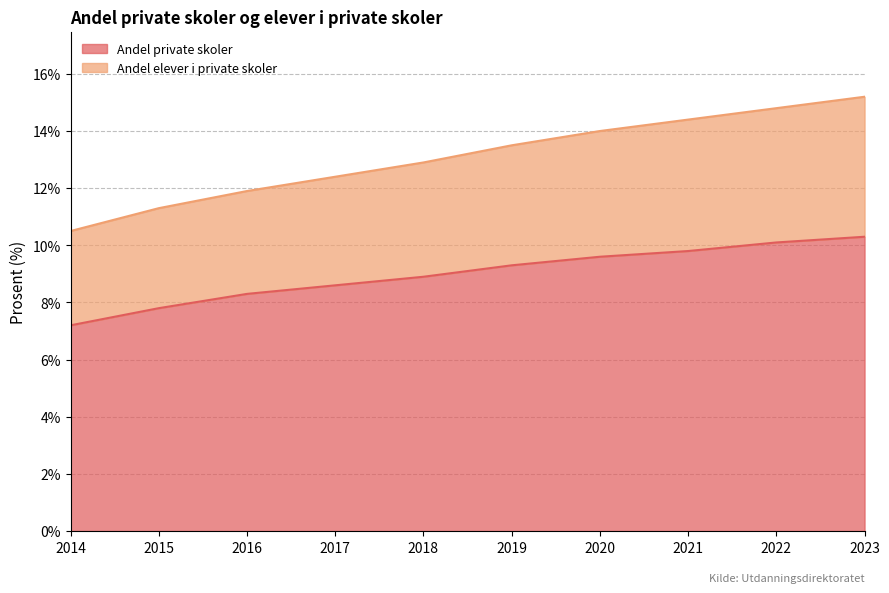

True or false: Andel private skoler and Andel elever i private skoler intersect in this chart.

False